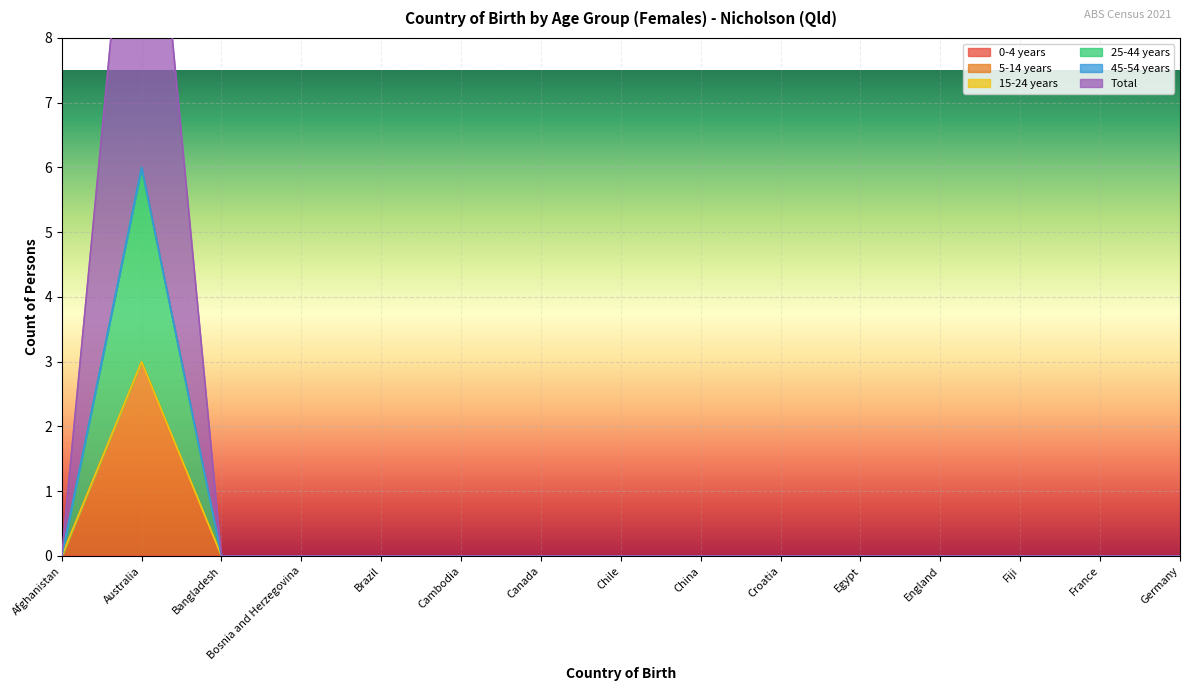

Does the chart display data point markers on the line(s)?

No